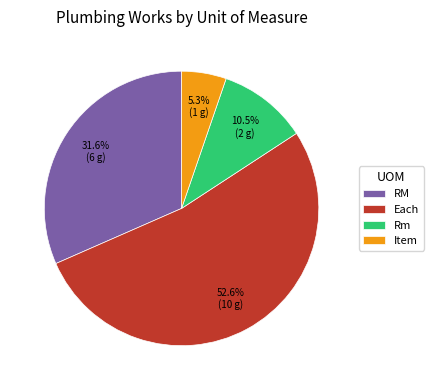

How many segments does this pie chart have?

4